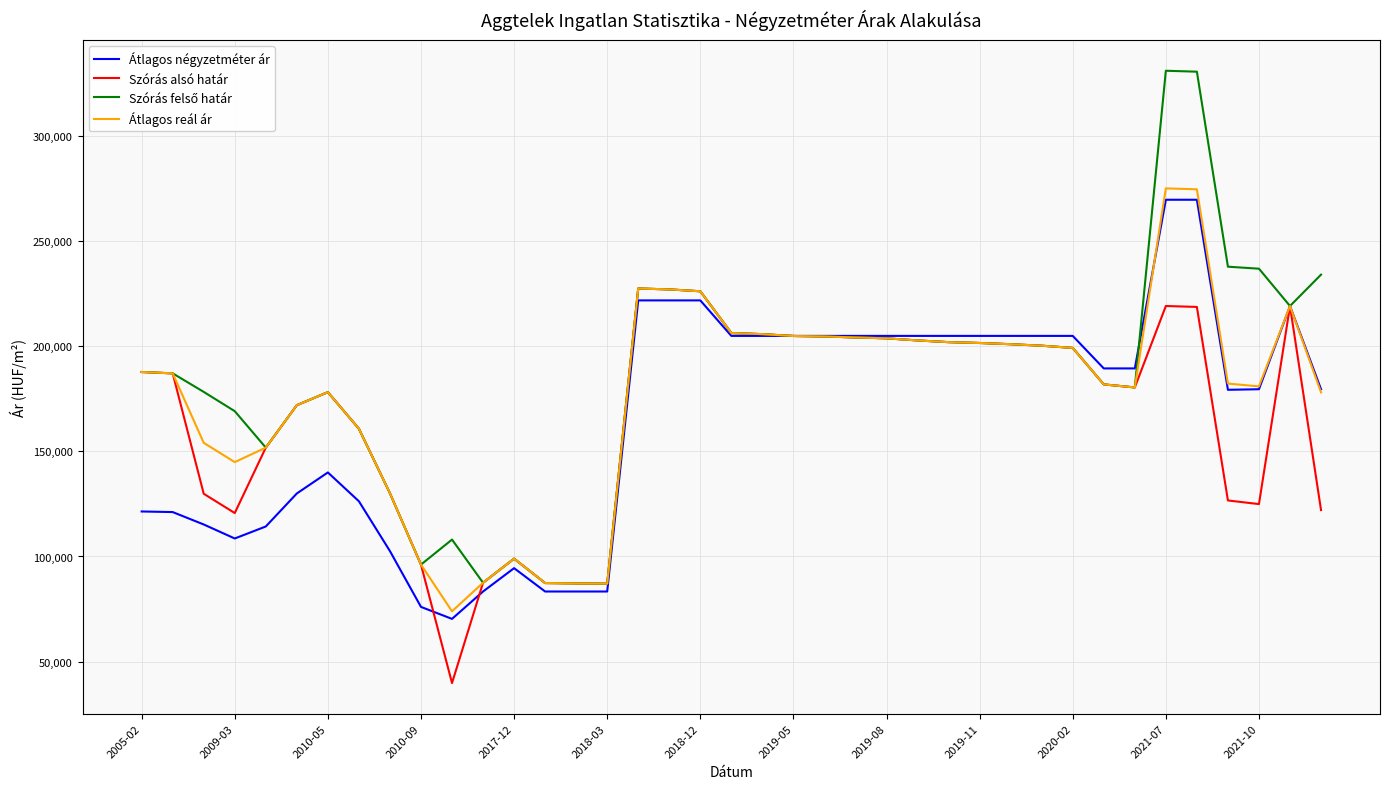

Does the chart have visible grid lines?

Yes